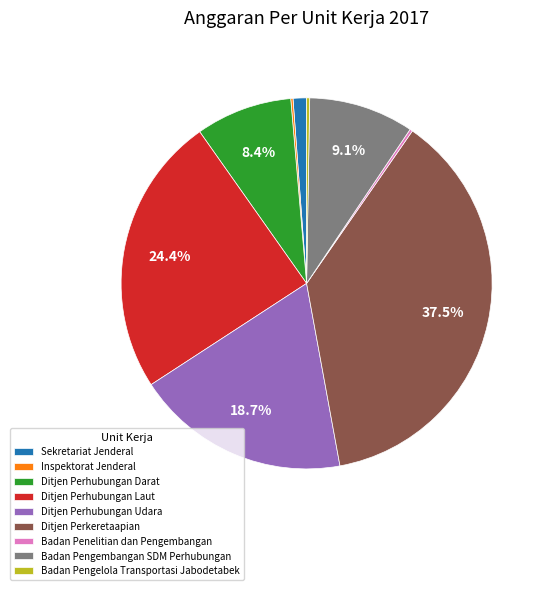

Which has a higher value, Badan Pengembangan SDM Perhubungan or Ditjen Perhubungan Udara?

Ditjen Perhubungan Udara